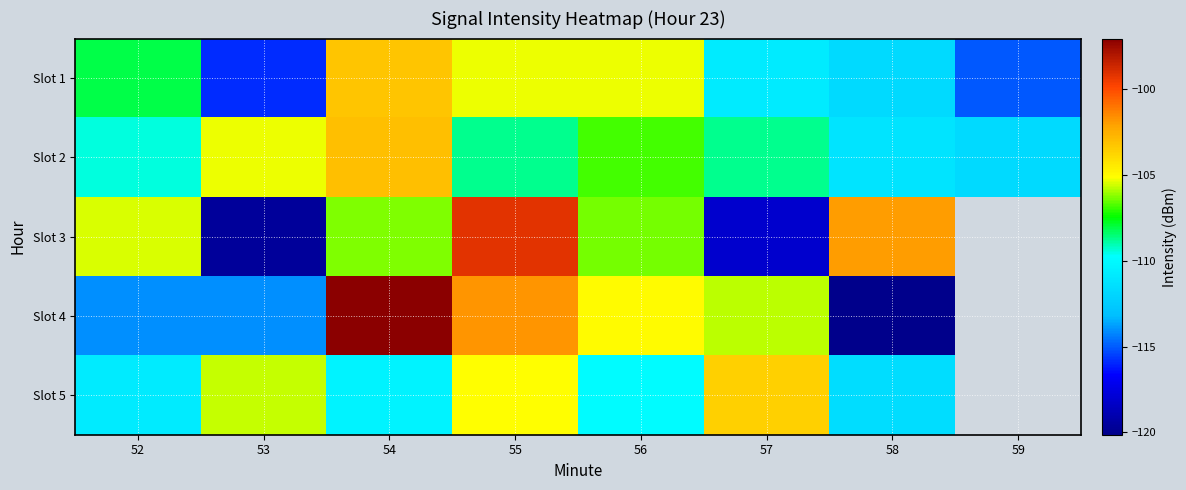

What is the maximum value for Slot 5?

-103.5